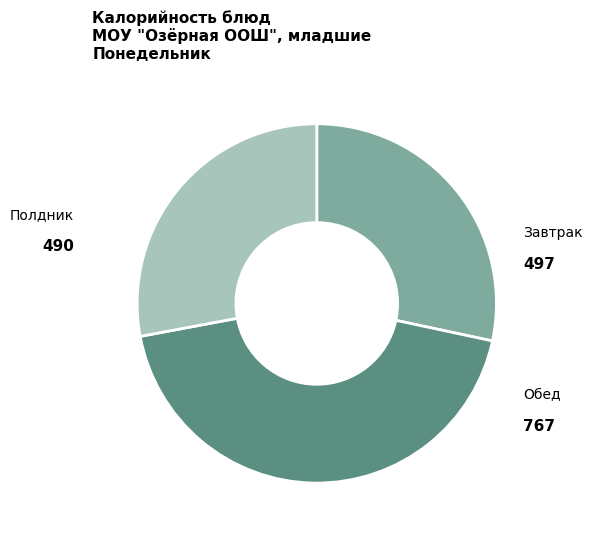

Is there any slice that represents more than half of the pie?

No